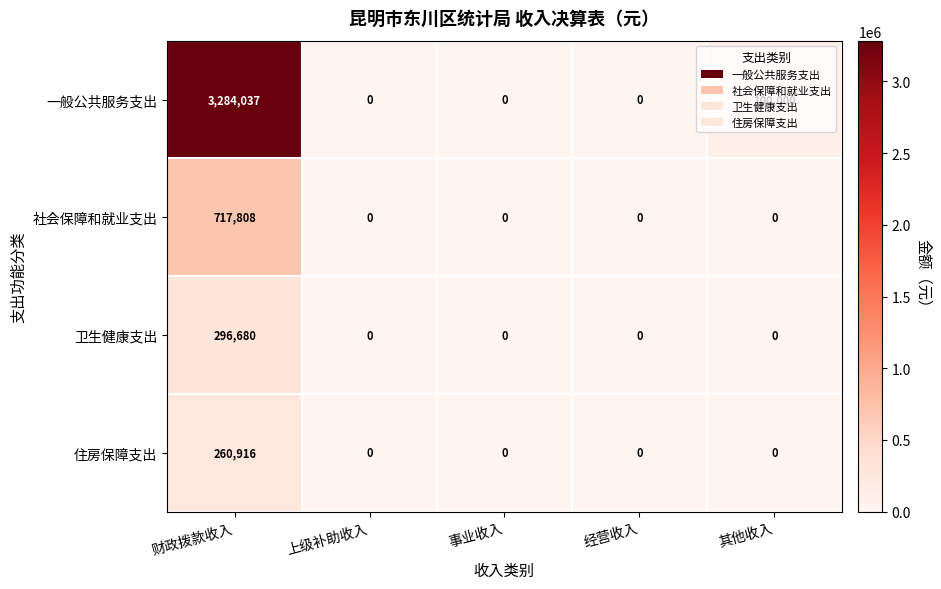

At which label does 一般公共服务支出 reach its peak?

财政拨款收入